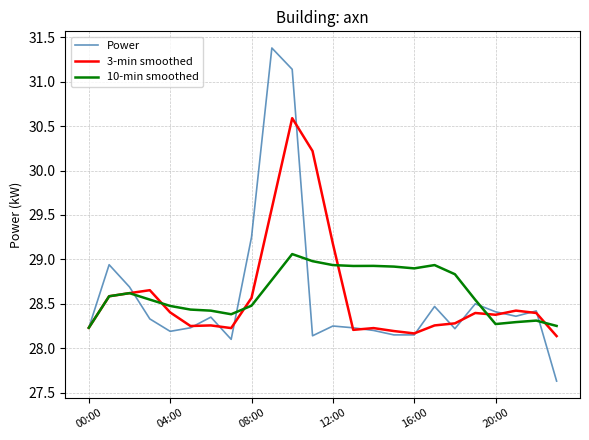

How many distinct data groups are displayed?

3